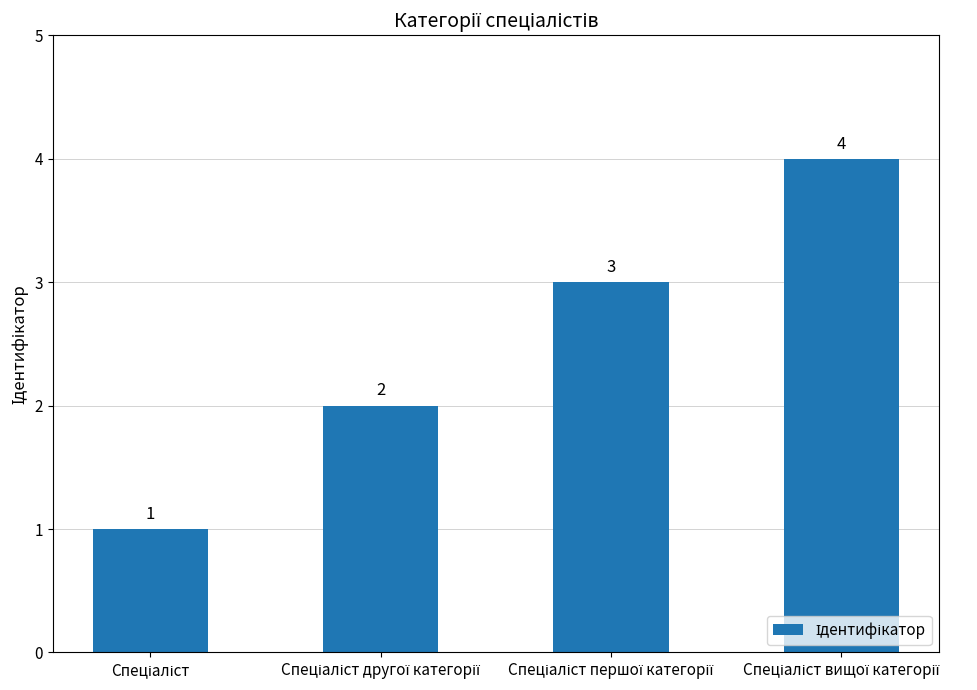

What is the value of the 4th bar from the left?

4